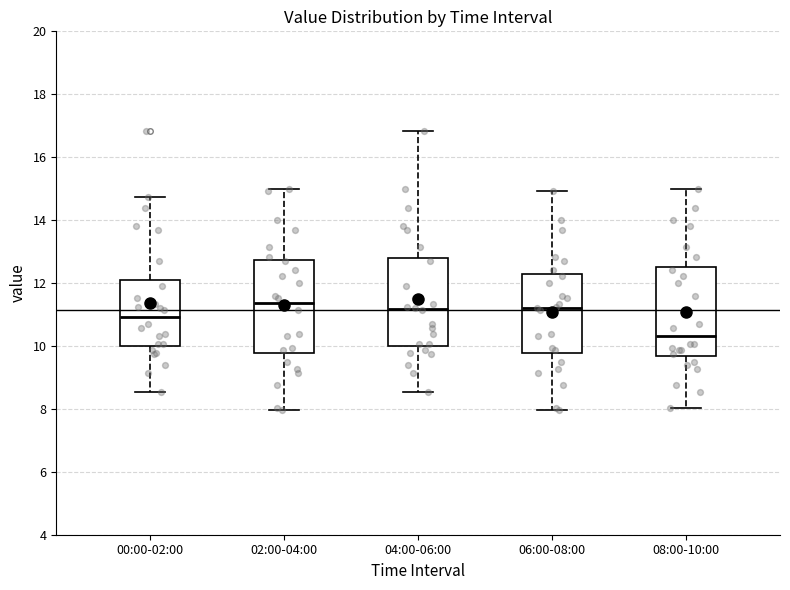

Reading left to right, read every box against the y-axis: the position of its median line, the range the box covers, and the ends of its whiskers. The values are not printed on the chart, so give them approximately, as read against the axis.

00:00-02:00: median 11.0, box 10.0 to 12.2, whiskers 8.6 to 14.8
02:00-04:00: median 11.4, box 9.8 to 12.8, whiskers 8.0 to 15.0
04:00-06:00: median 11.2, box 10.0 to 12.8, whiskers 8.6 to 16.8
06:00-08:00: median 11.2, box 9.8 to 12.2, whiskers 8.0 to 15.0
08:00-10:00: median 10.4, box 9.6 to 12.6, whiskers 8.0 to 15.0